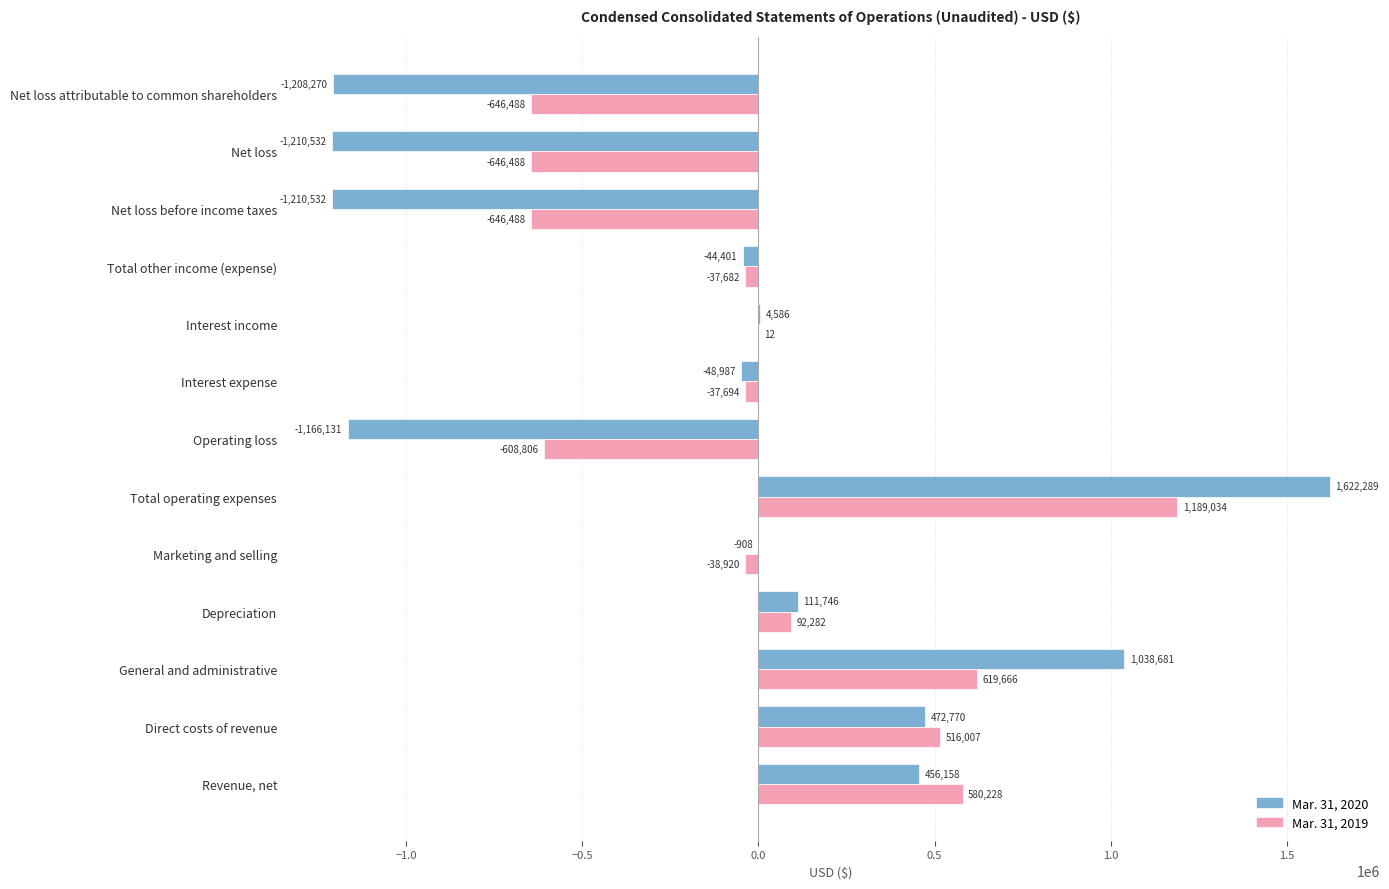

What is the average value of the Mar. 31, 2019 series?

25743